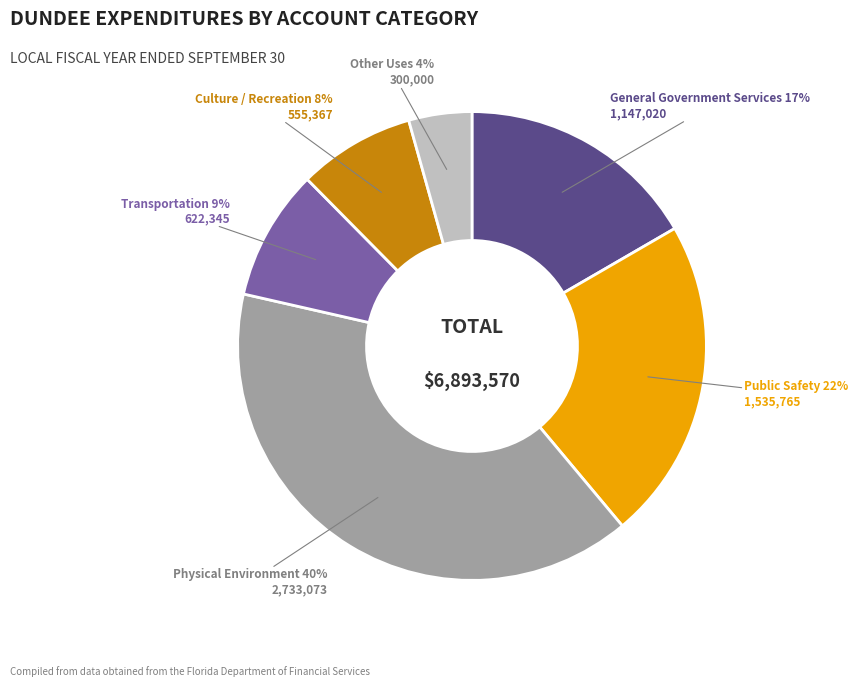

To the nearest percent, what is the average slice percentage?

17%